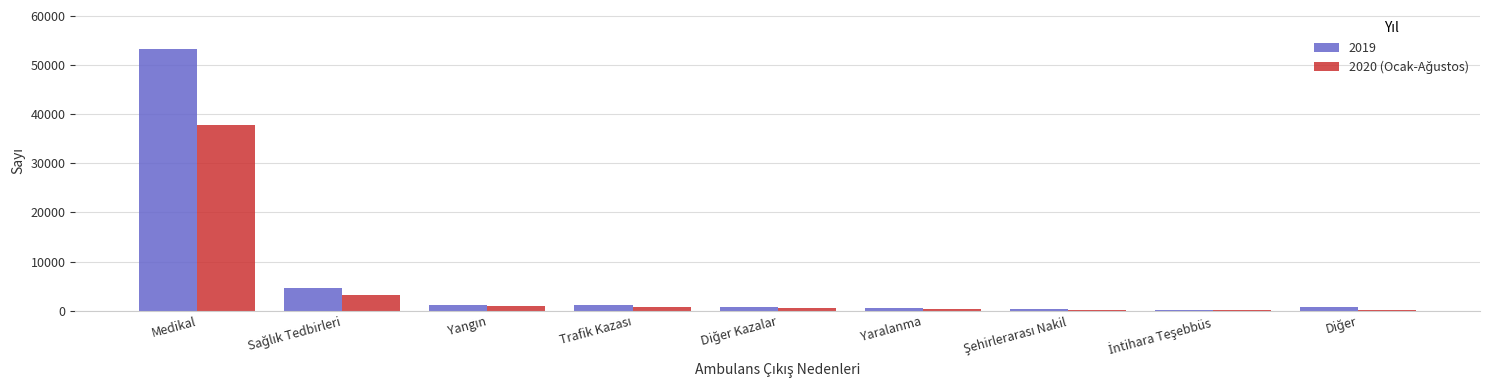

What is the sum of all 2019 values?

62665